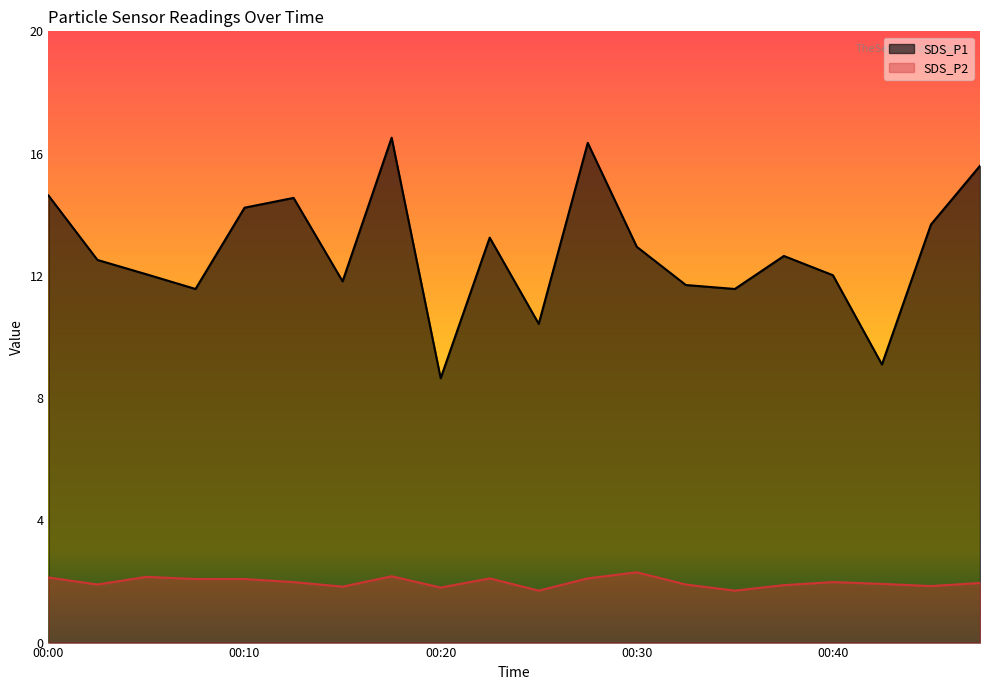

Which category has the highest value in the SDS_P1 series?

00:18